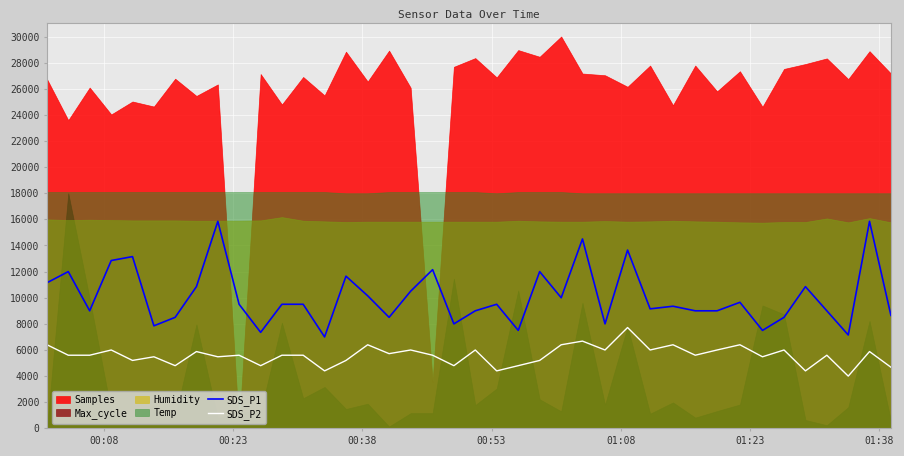

How many interior local peaks does the SDS_P2 series have?

14